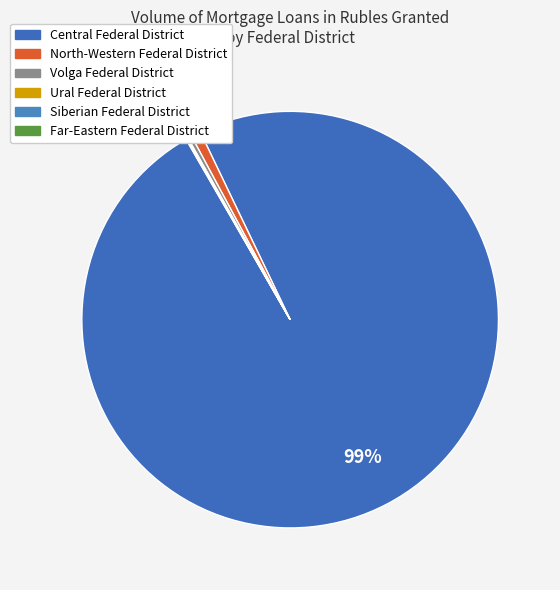

Is there any slice that represents more than half of the pie?

Yes